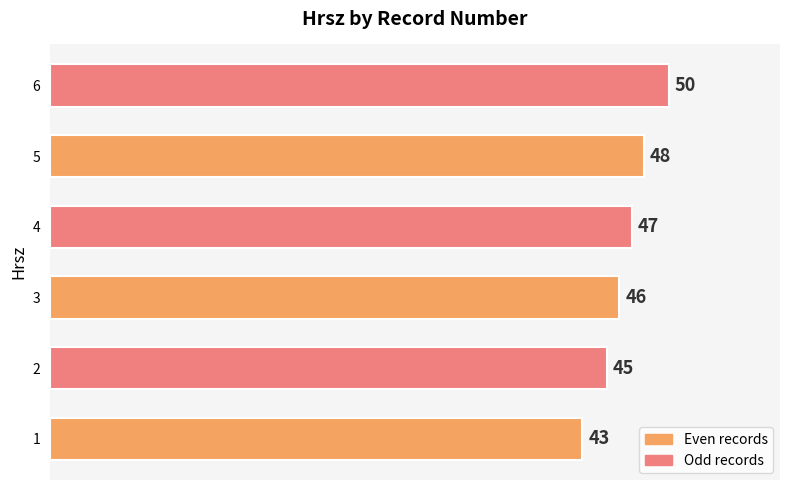

Does the chart contain stacked bars?

No